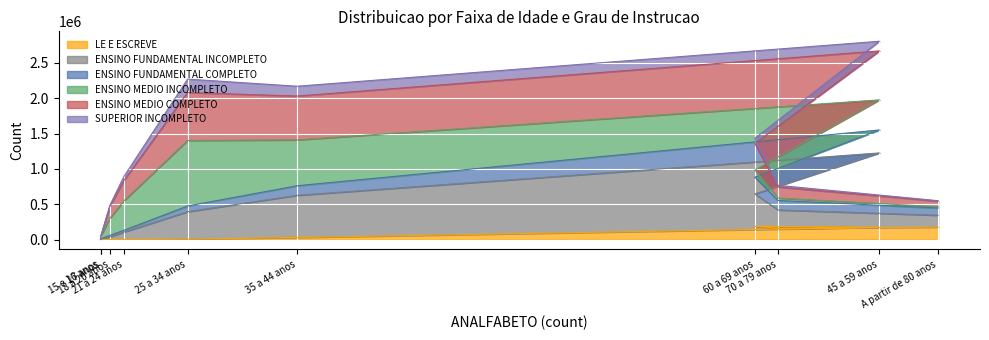

Which series has the largest total across all categories?

ENSINO MEDIO COMPLETO